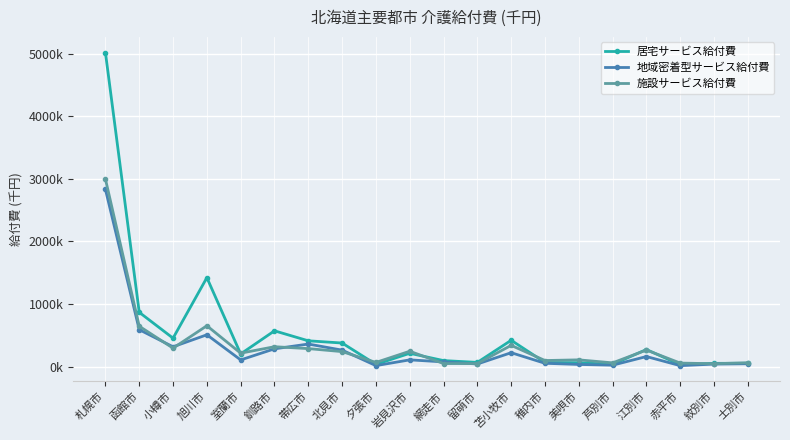

At which category does 施設サービス給付費 reach its first local peak?

旭川市